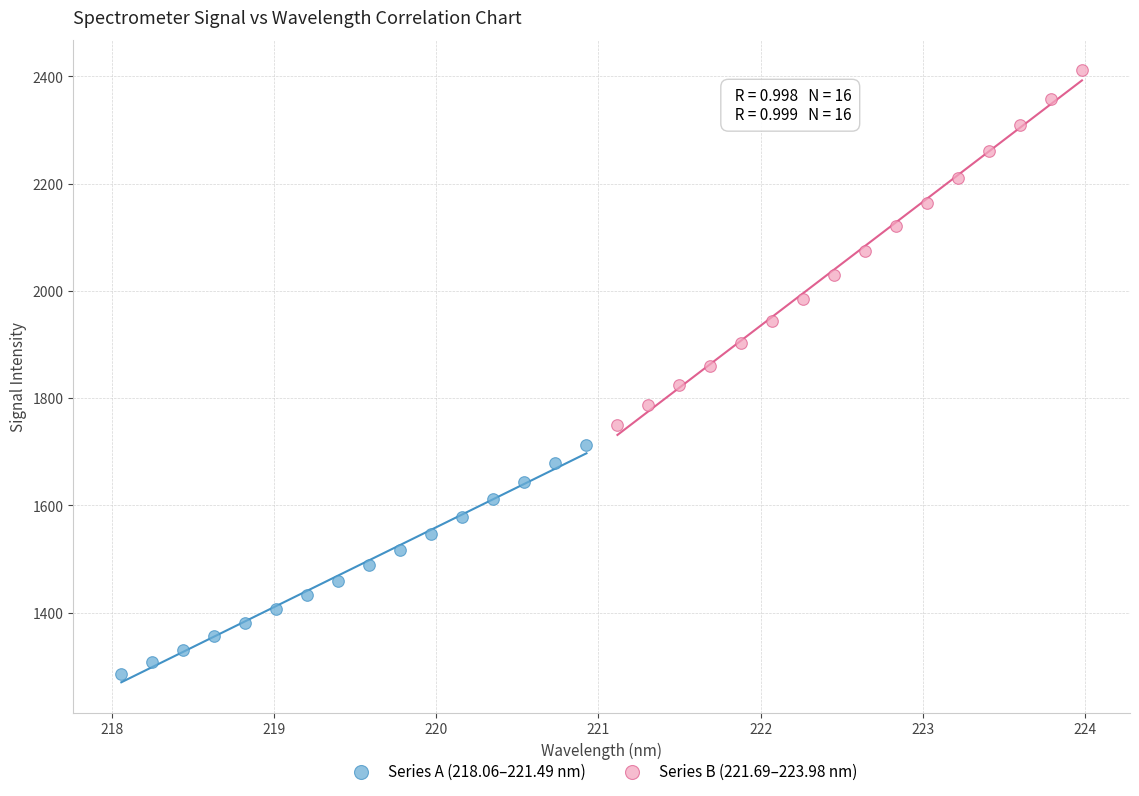

Which series reaches the minimum Y coordinate?

Series A (218.06–221.49 nm)